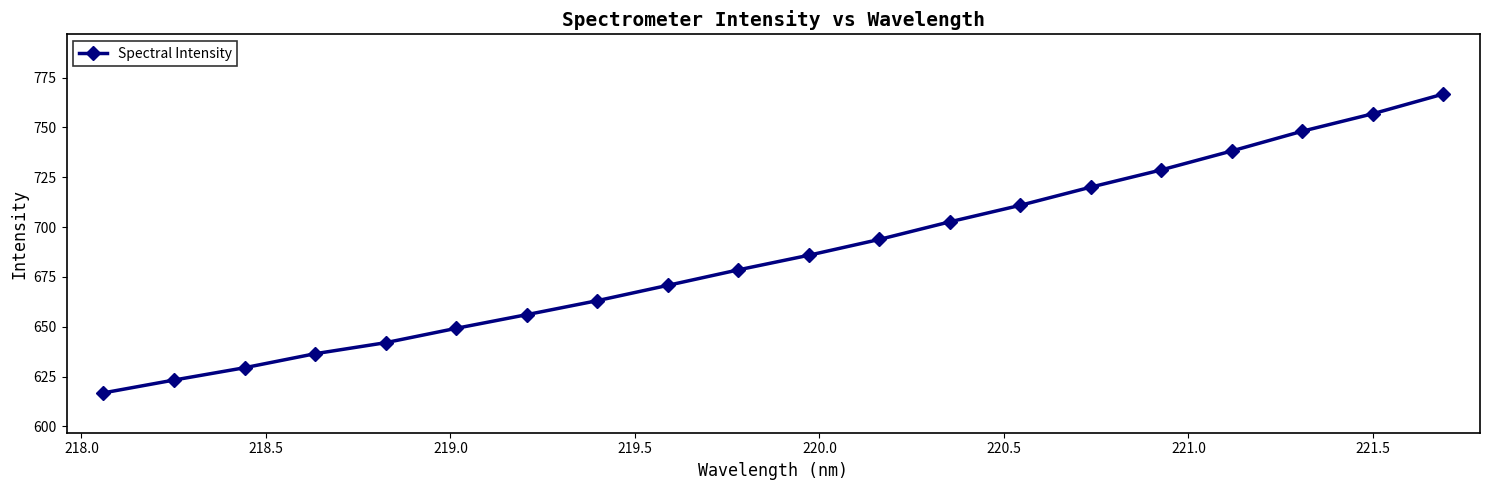

What is the value of the 16th point from the left?

728.7